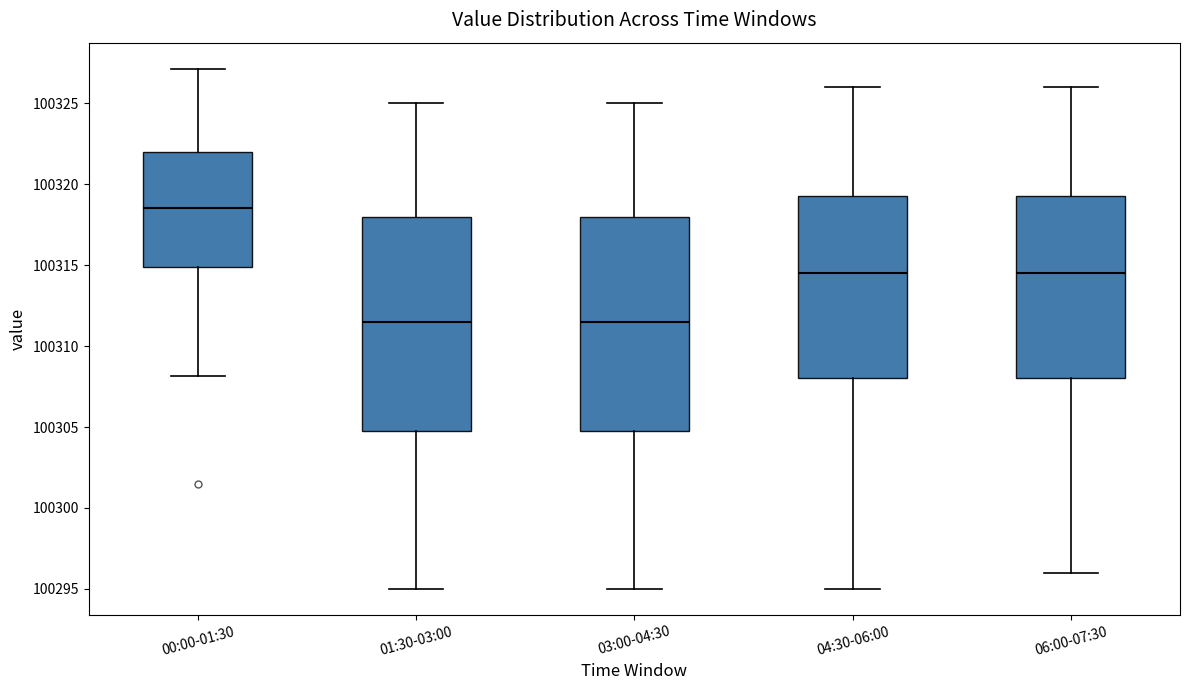

Where does the median line of the box for 04:30-06:00 sit on the y-axis? The values are not printed on the chart, so give them approximately, as read against the axis.

100314.5